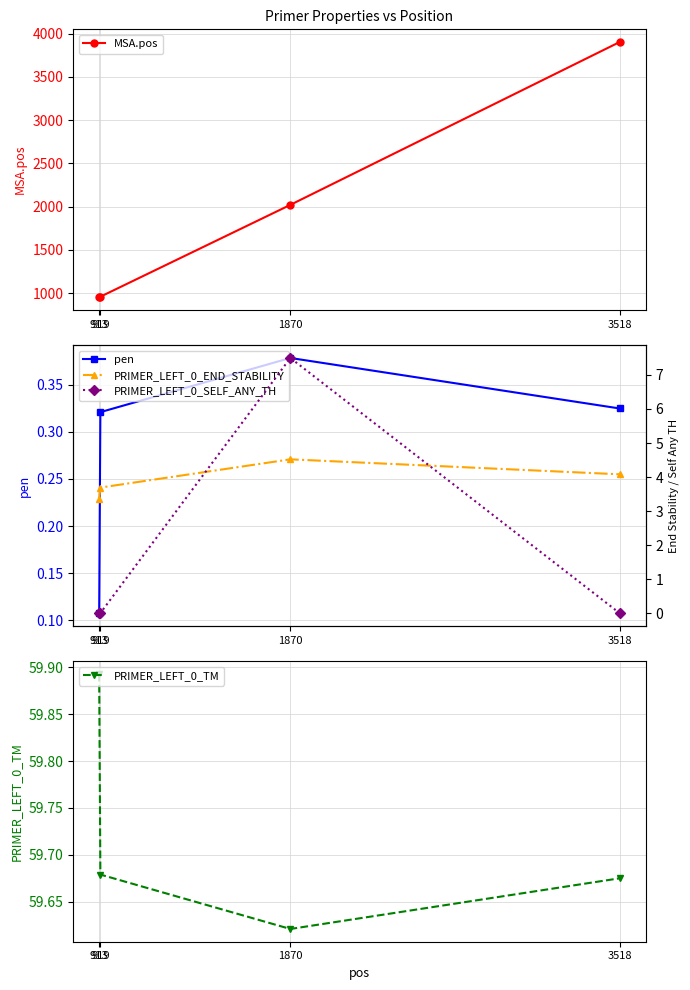

What is the difference between the maximum and minimum values in the PRIMER_LEFT_0_SELF_ANY_TH series?

7.5